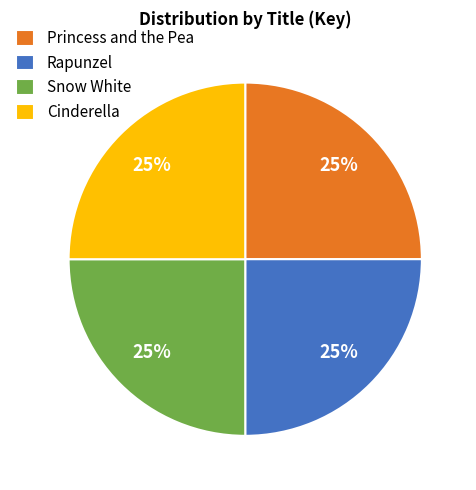

To the nearest percent, what is the average slice percentage?

25%